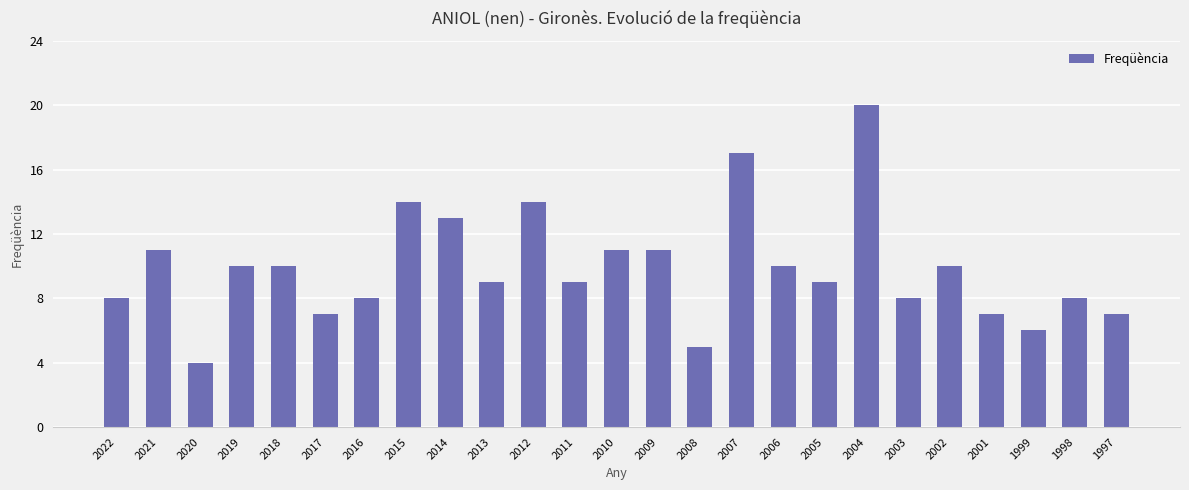

Count the number of data series in this chart.

1